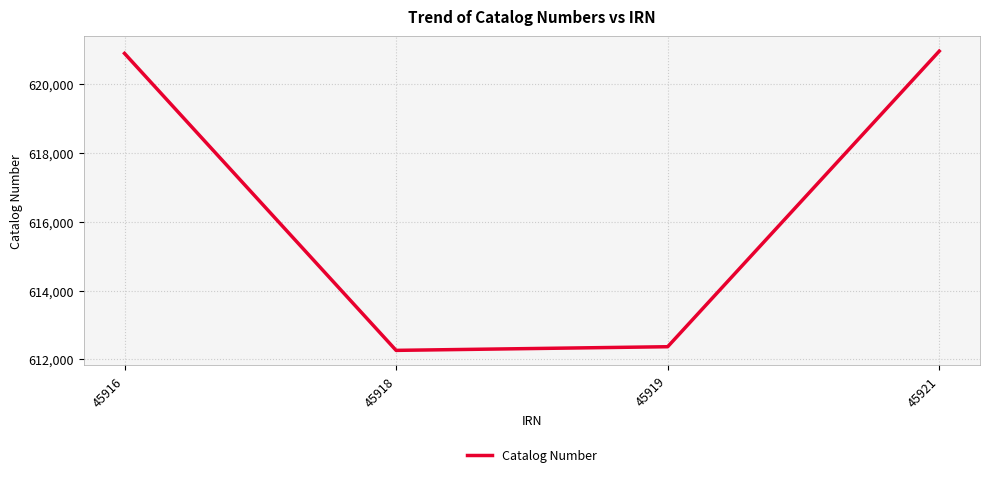

Which label corresponds to the smallest value in the chart?

45918